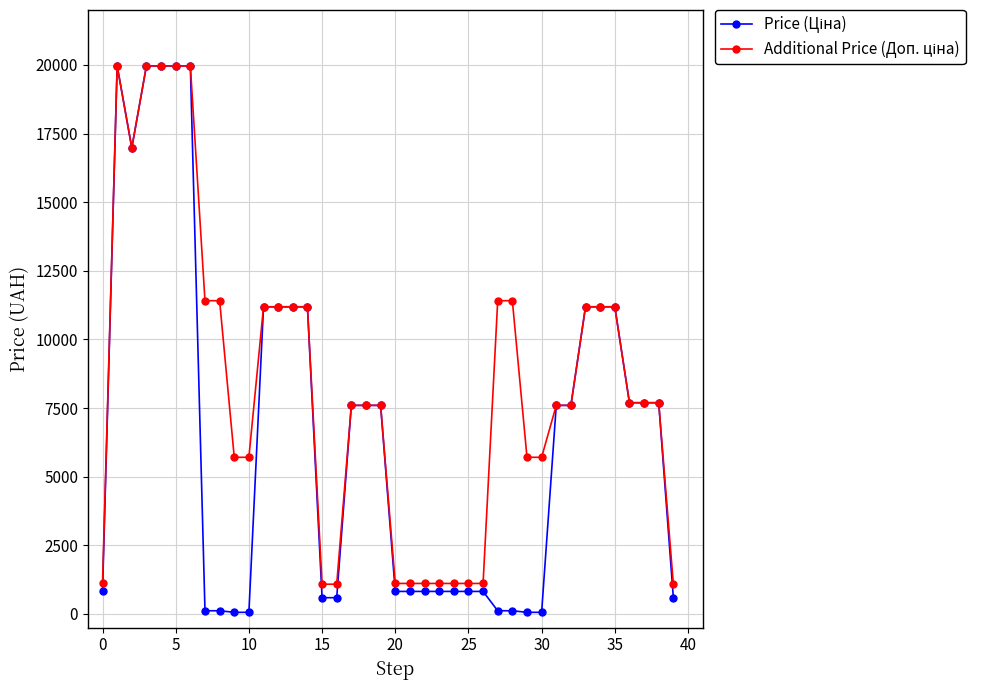

At how many categories does at least one series exceed 17401?

5